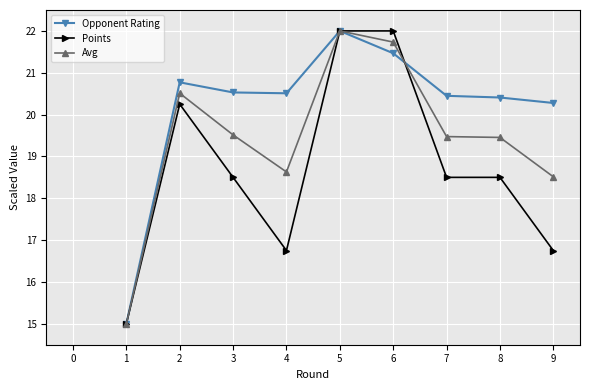

What is the maximum value shown in the chart?

22.0